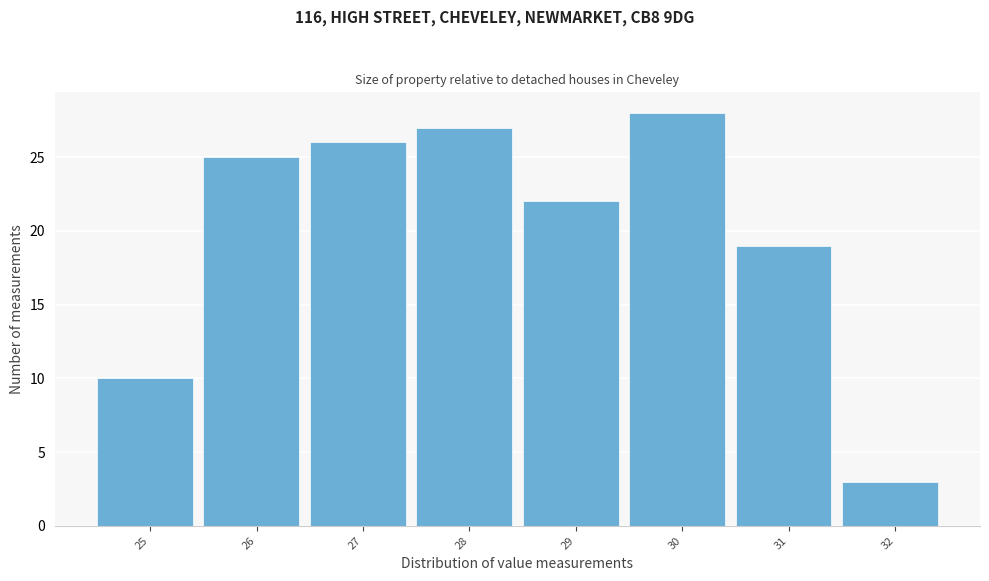

Reading right to left, extract all data points from this chart.

3	19	28	22	27	26	25	10